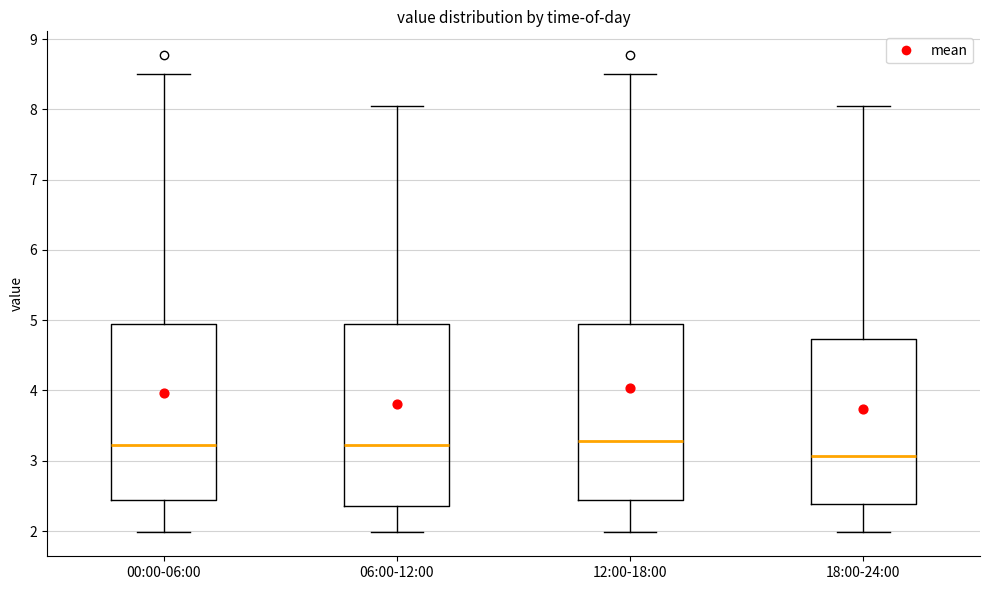

Reading left to right, read every box against the y-axis: the position of its median line, the range the box covers, and the ends of its whiskers. The values are not printed on the chart, so give them approximately, as read against the axis.

00:00-06:00: median 3.2, box 2.4 to 5.0, whiskers 2.0 to 8.5
06:00-12:00: median 3.2, box 2.4 to 5.0, whiskers 2.0 to 8.1
12:00-18:00: median 3.3, box 2.4 to 5.0, whiskers 2.0 to 8.5
18:00-24:00: median 3.1, box 2.4 to 4.7, whiskers 2.0 to 8.1